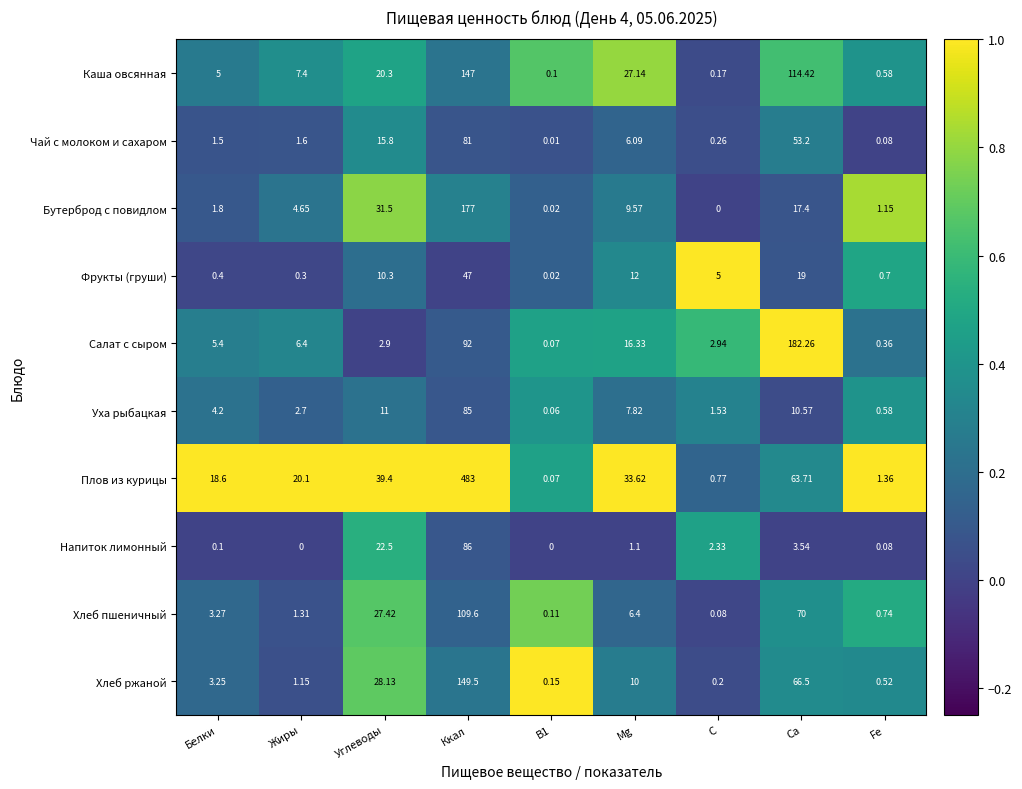

Is the value of Фрукты (груши) at Mg greater than the value of Плов из курицы at Ca?

No